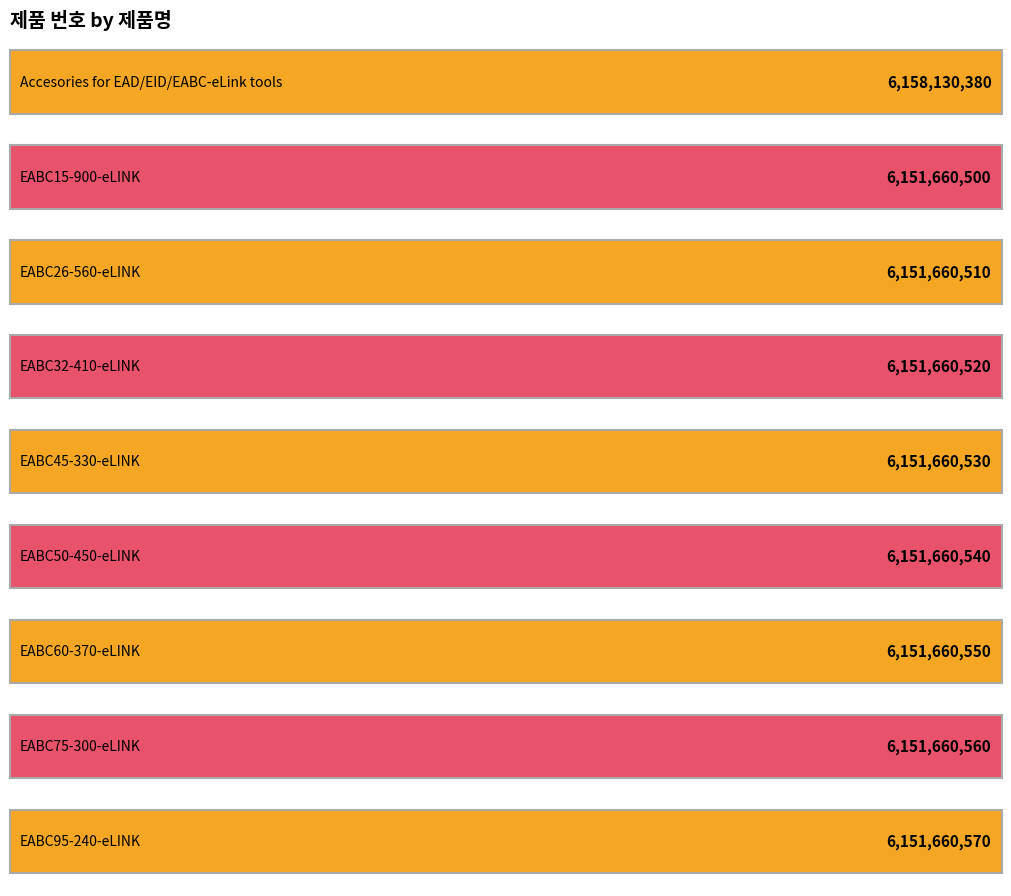

Rank the categories by value from lowest to highest.

EABC15-900-eLINK, EABC26-560-eLINK, EABC32-410-eLINK, EABC45-330-eLINK, EABC50-450-eLINK, EABC60-370-eLINK, EABC75-300-eLINK, EABC95-240-eLINK, Accesories for EAD/EID/EABC-eLink tools